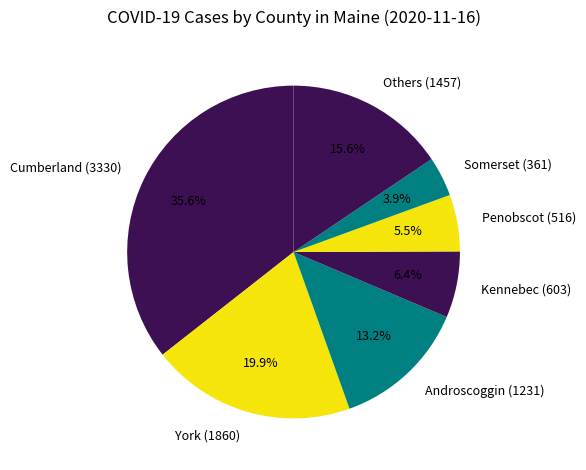

Is there any slice that represents more than half of the pie?

No